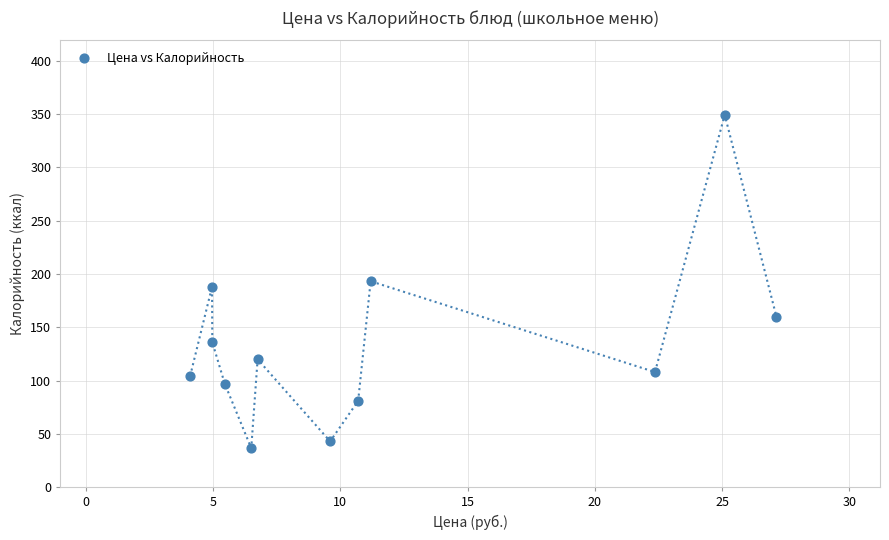

What is the range of X values (max minus min)?

23.0